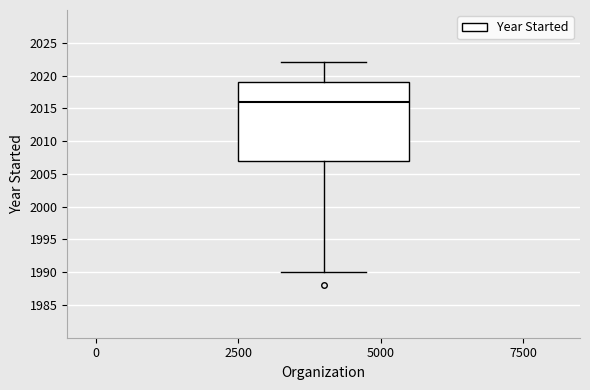

Where does the median line of the box sit on the y-axis? The values are not printed on the chart, so give them approximately, as read against the axis.

2016